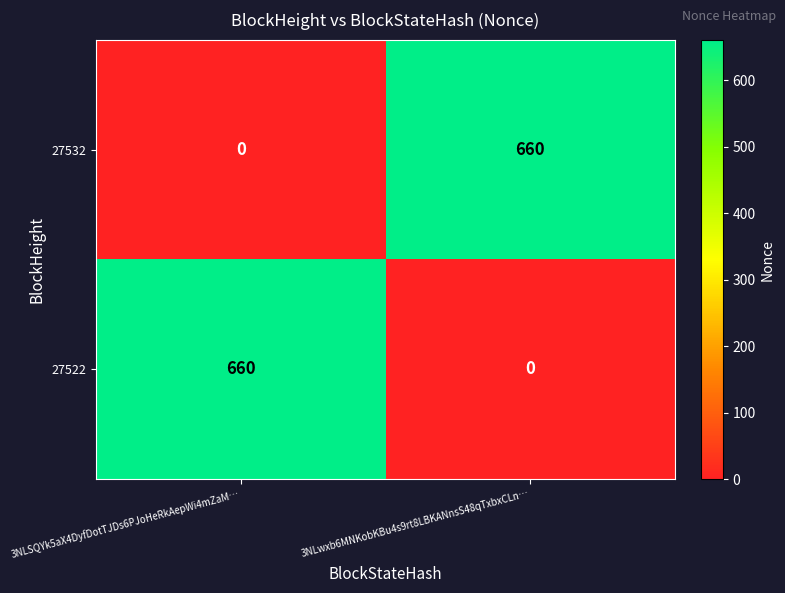

What is the difference between the 27522 values at 3NLSQYk5aX4DyfDotTJDs6PJoHeRkAepWi4mZaM… and 3NLwxb6MNKobKBu4s9rt8LBKANnsS48qTxbxCLn…?

660